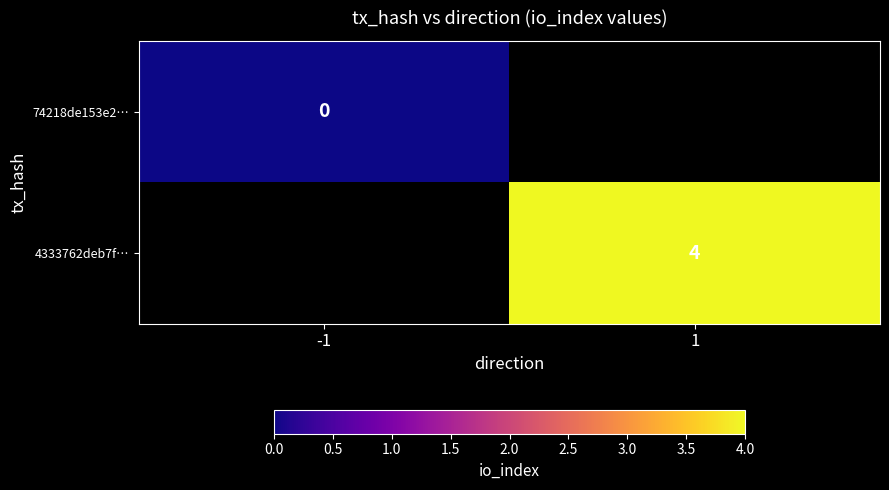

The value of 4333762deb7f… at 1 is 4. True or false?

True